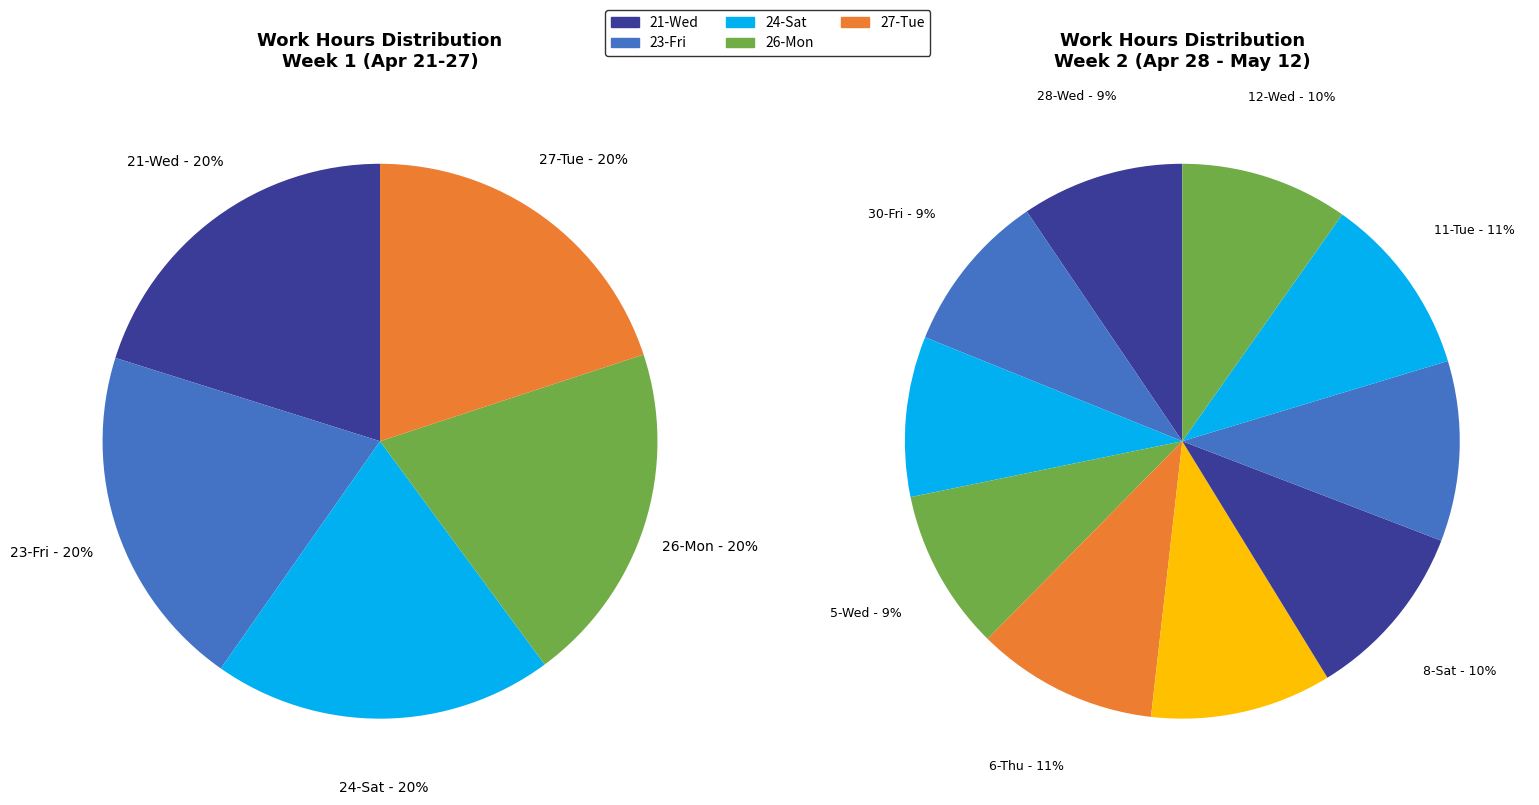

Count the number of slices in the pie.

15